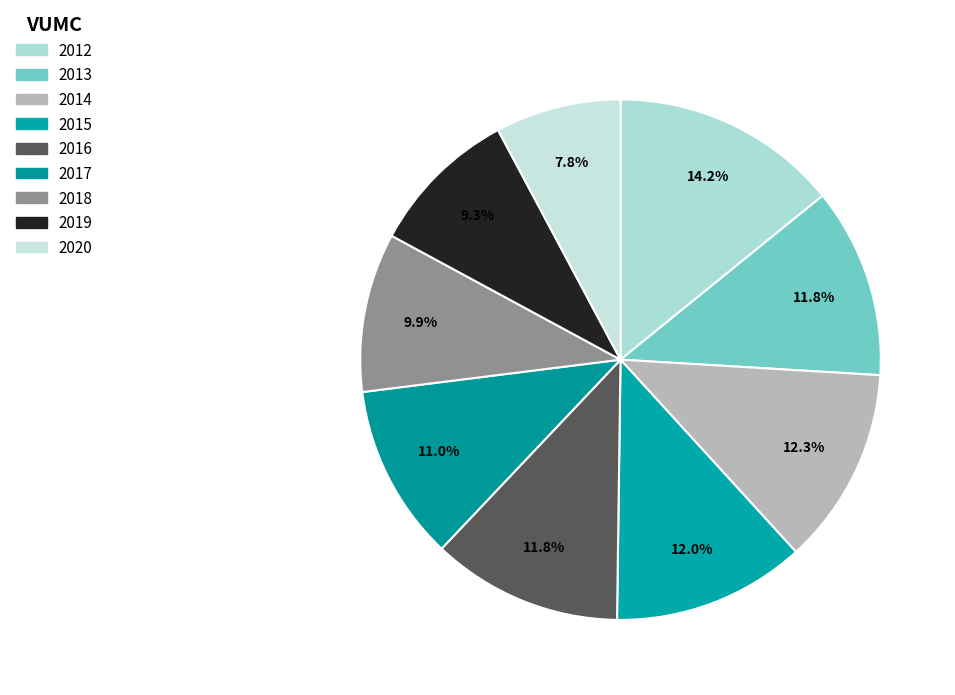

Approximately how many times larger is the value at 2017 compared to 2020?

1.4